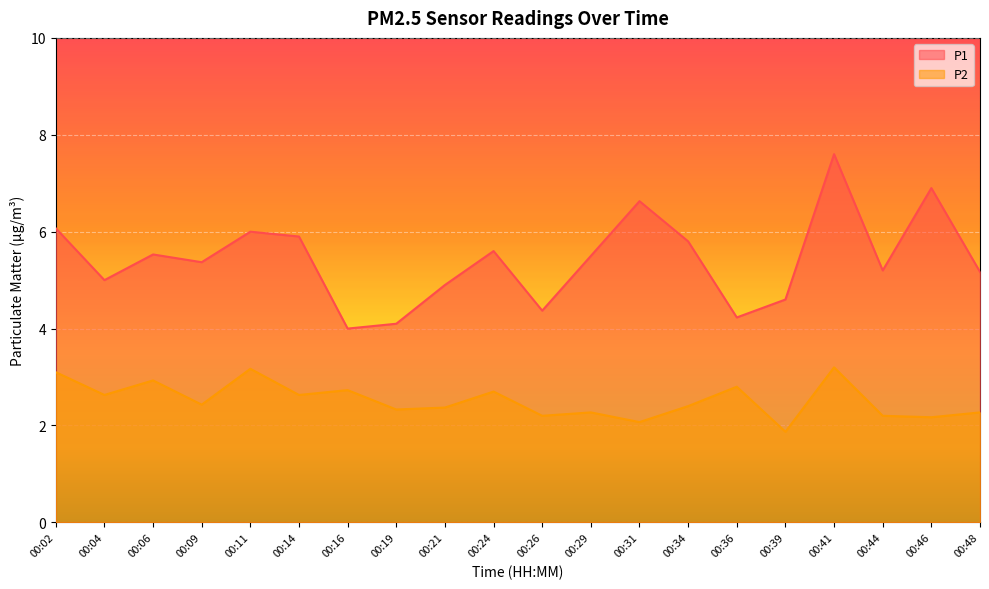

What is the sum of the P2 values at 00:44 and 00:09?

4.6